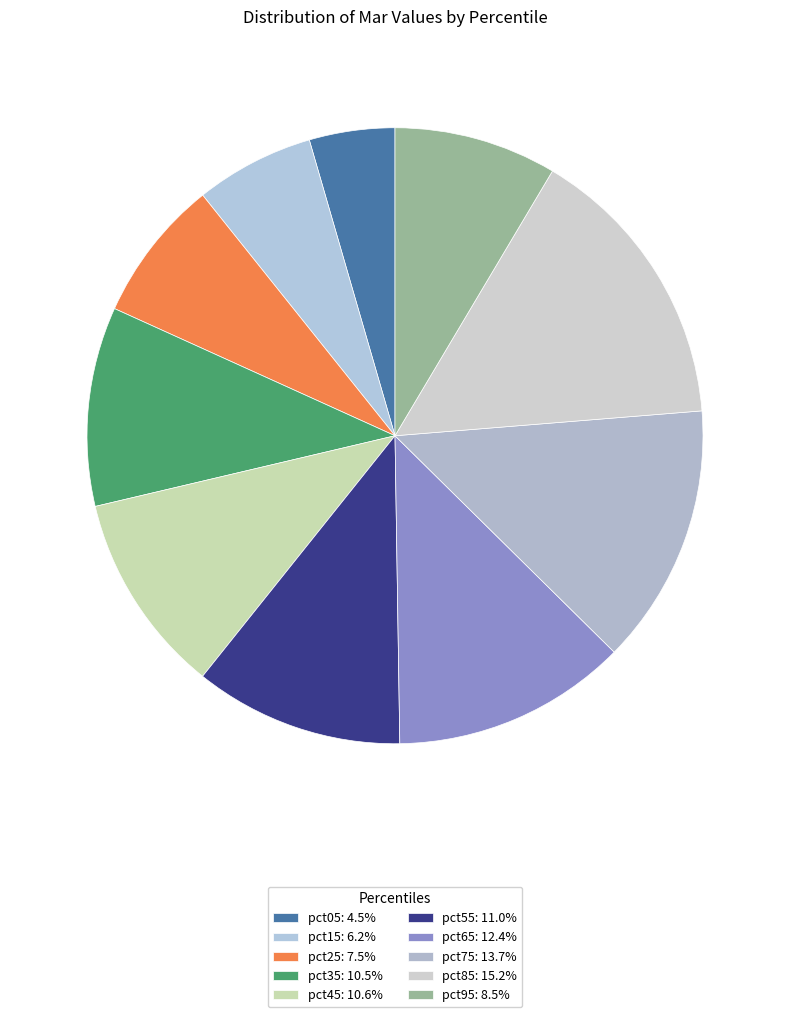

To the nearest percent, what percentage of the pie is pct05?

4%